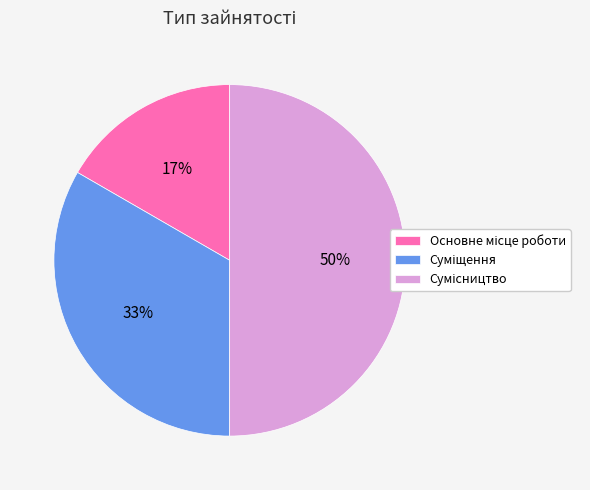

To the nearest percent, what is the average slice percentage?

33%